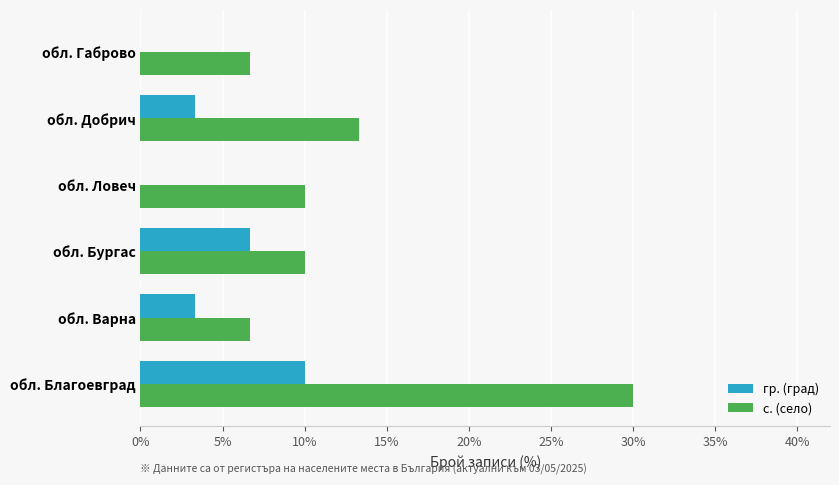

Which category has the highest value across all series?

обл. Благоевград